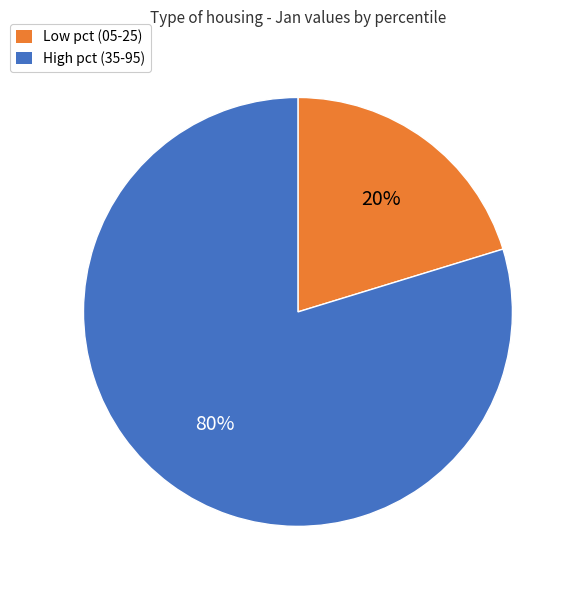

Is there a majority slice in this chart?

Yes